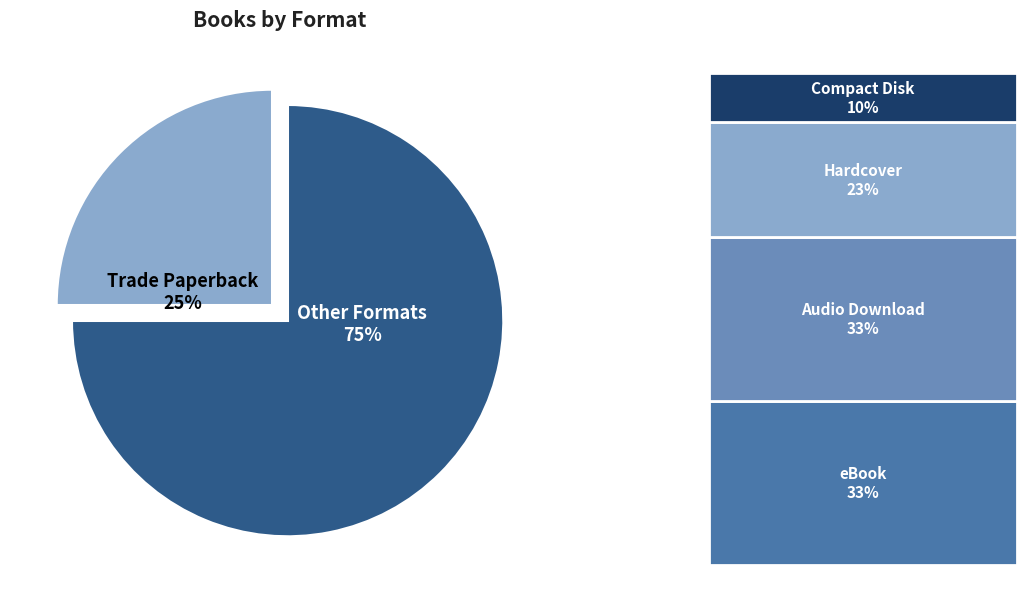

What is the smallest slice in the pie chart?

Trade Paperback